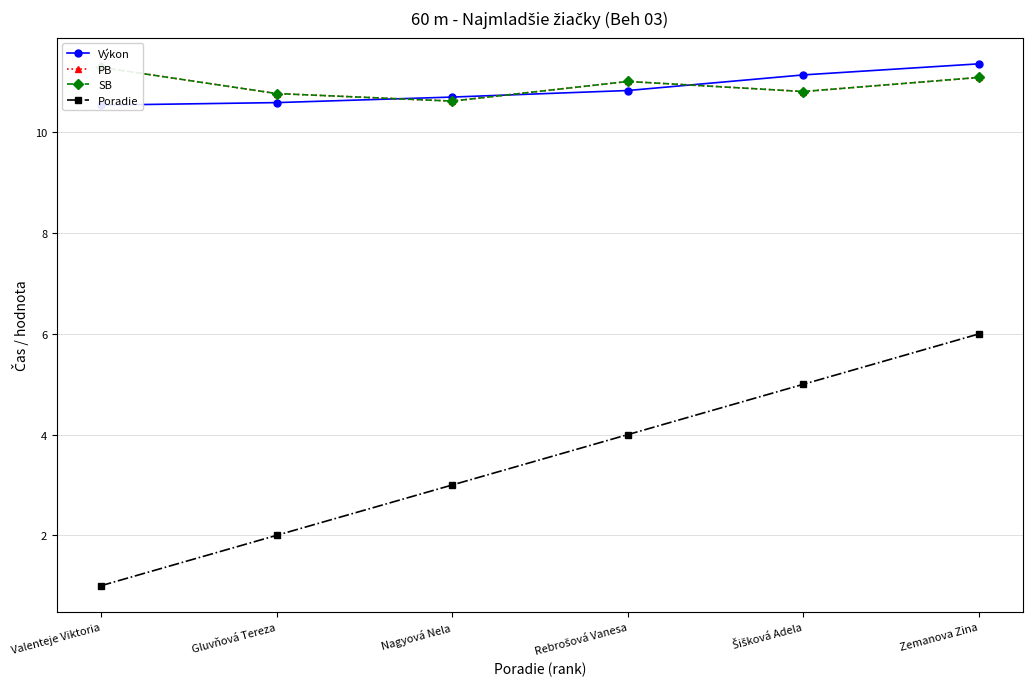

True or false: Výkon has a value of 4.0 at Nagyová Nela.

False